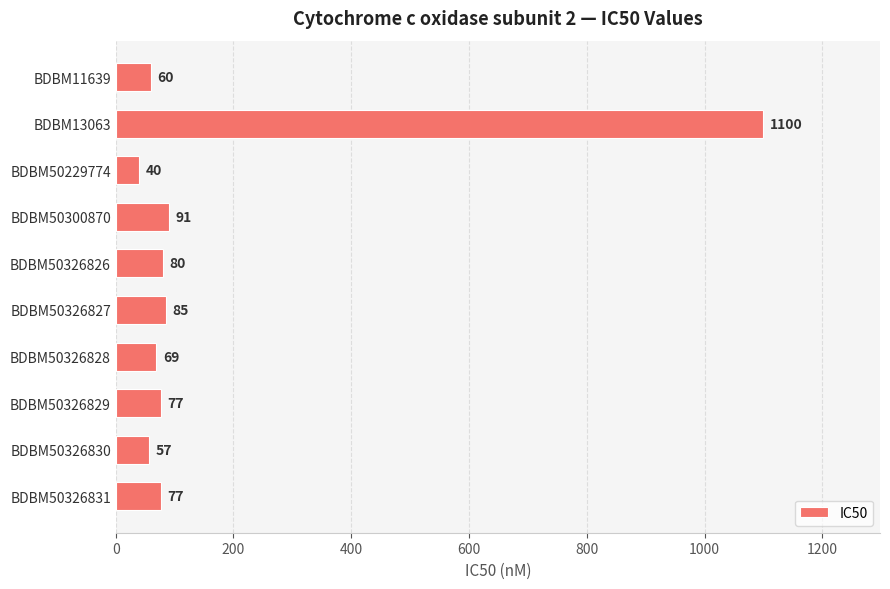

What is the value of the 4th bar from the top?

91